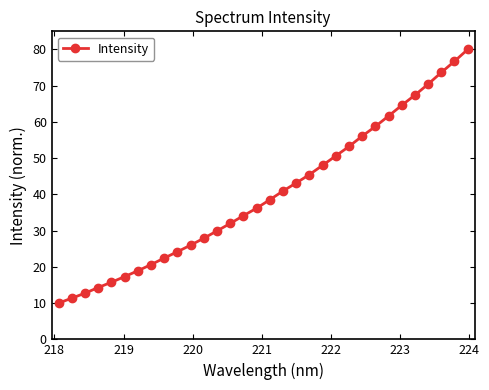

What is the sum of all values?

1283.1